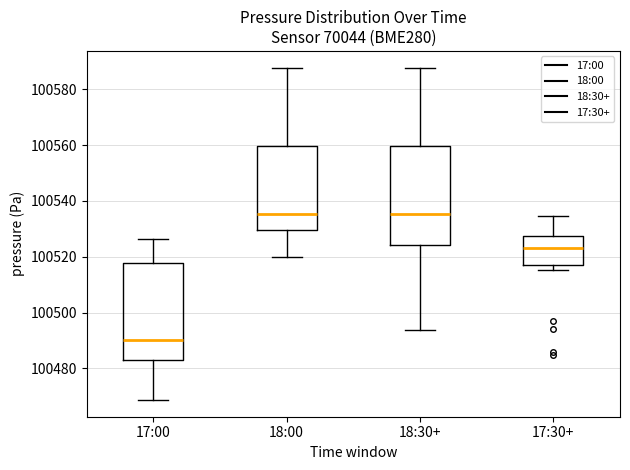

Reading left to right, read every box against the y-axis: the position of its median line, the range the box covers, and the ends of its whiskers. The values are not printed on the chart, so give them approximately, as read against the axis.

17:00: median 100490, box 100482 to 100518, whiskers 100468 to 100526
18:00: median 100536, box 100530 to 100560, whiskers 100520 to 100588
18:30+: median 100536, box 100524 to 100560, whiskers 100494 to 100588
17:30+: median 100524, box 100516 to 100528, whiskers 100516 (just below the box's lower edge) to 100534